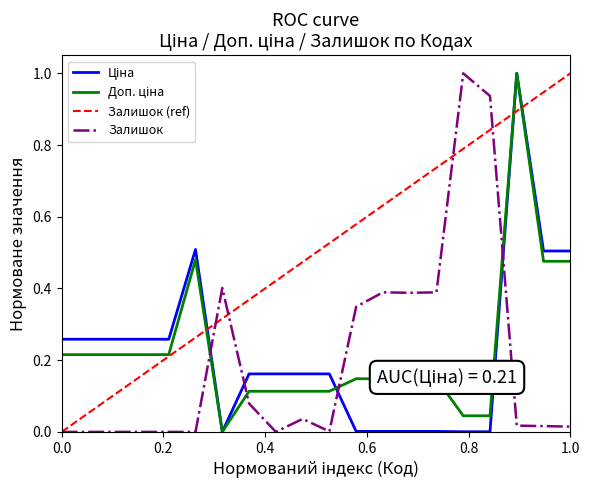

Which series has the largest total across all categories?

Залишок (ref)